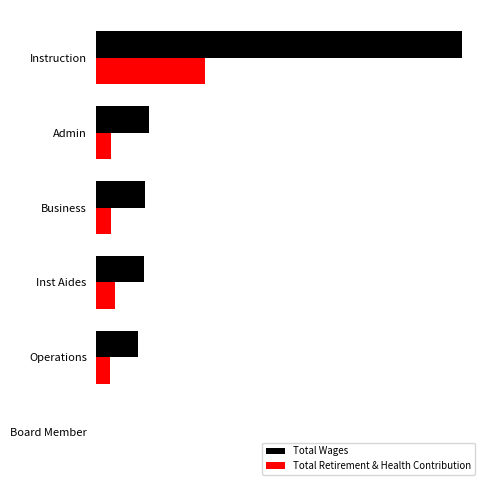

What are all the series names shown in the legend?

Total Wages, Total Retirement & Health Contribution